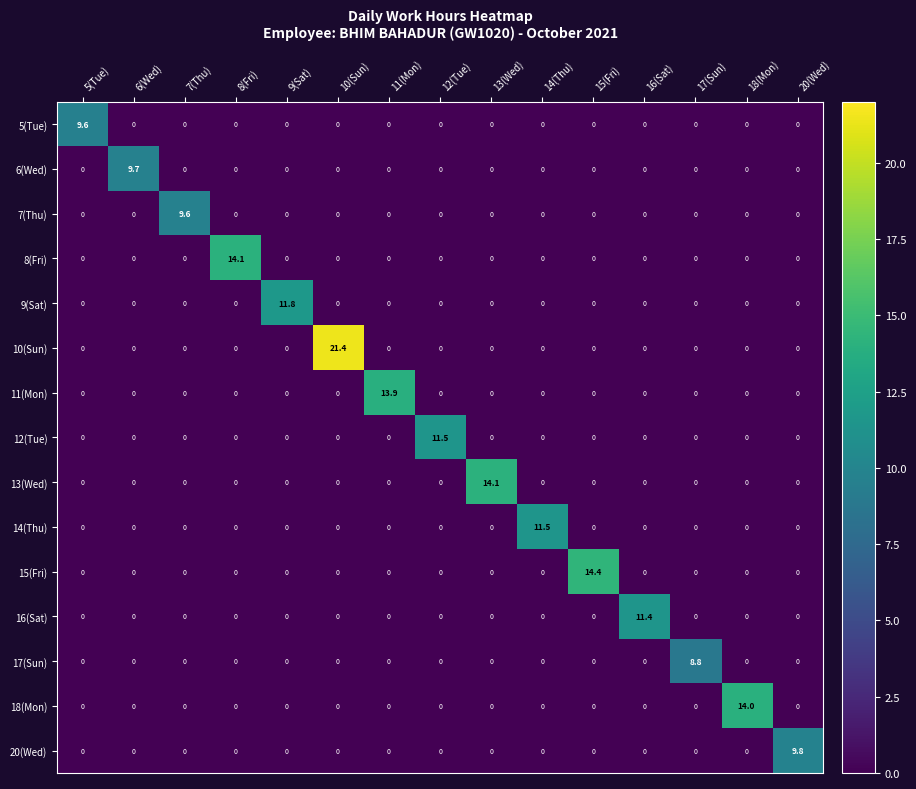

Which series has the largest total across all categories?

10(Sun)